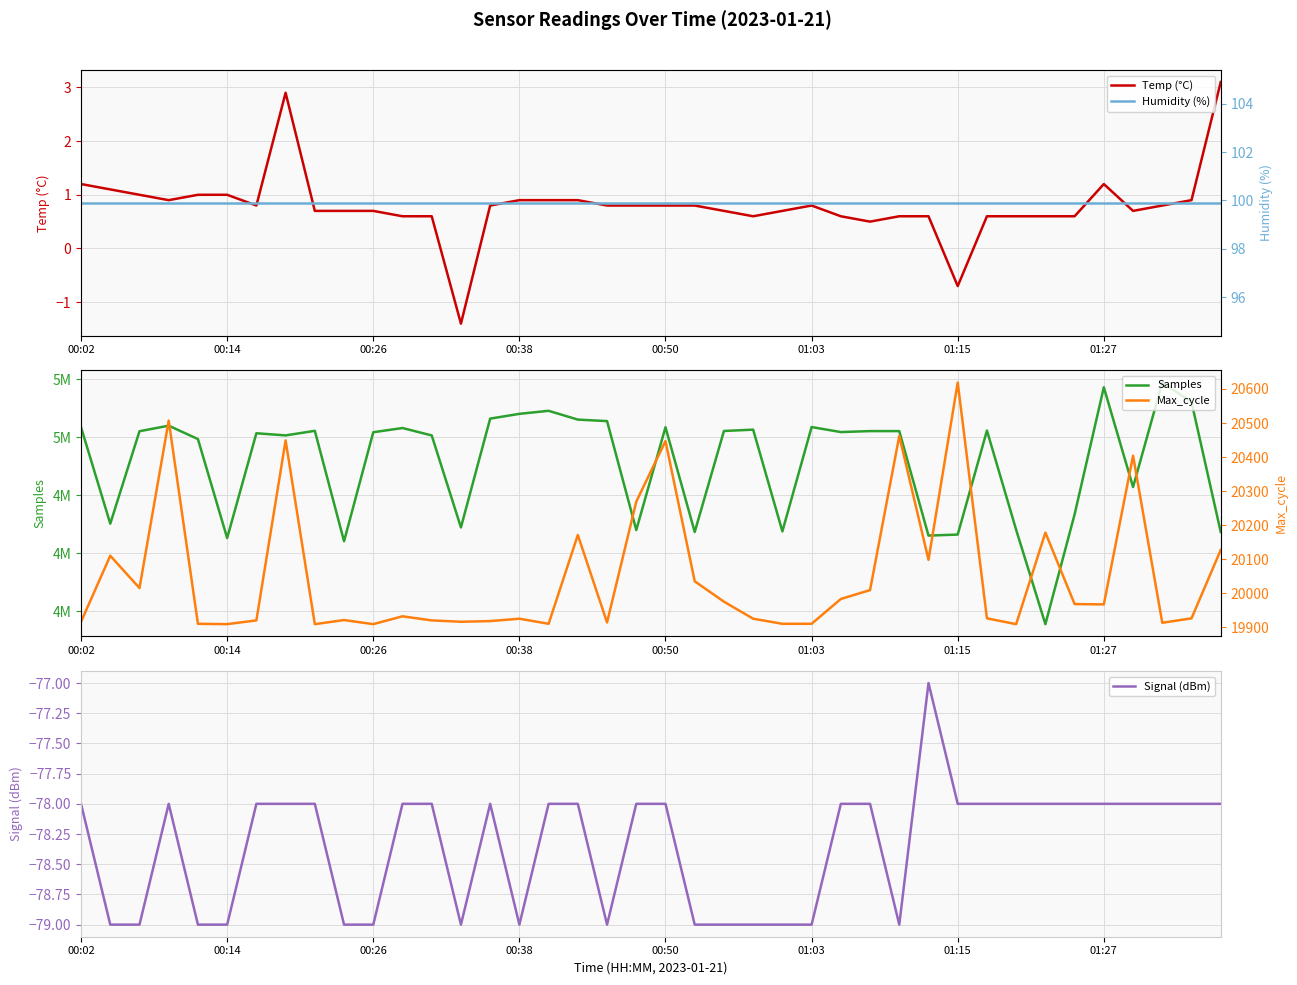

The Temp (°C) series shows 0.5 at 01:15. True or false?

False